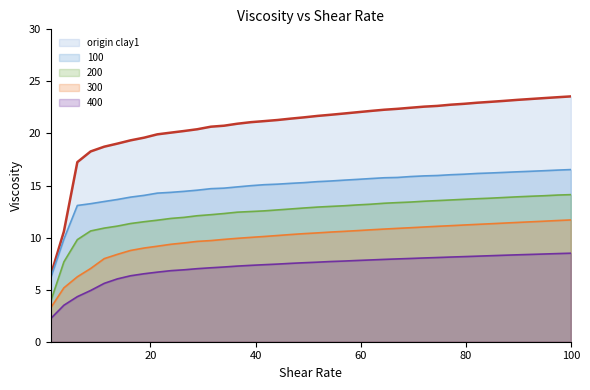

How many lines are shown in the chart?

5